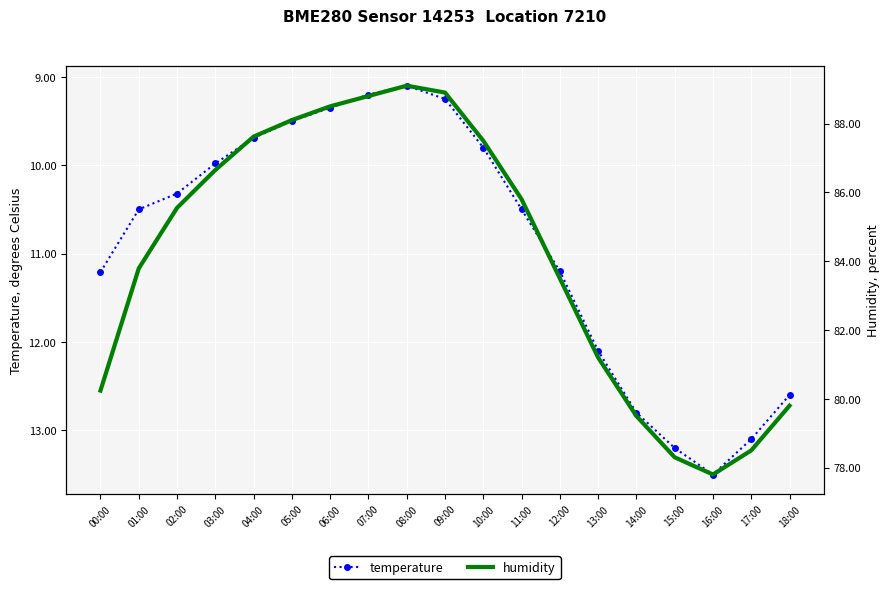

Reading left to right, list all the values displayed in this chart.

temperature: 00:00=11.2	01:00=10.5	02:00=10.3	03:00=10.0	04:00=9.7	05:00=9.5	06:00=9.3	07:00=9.2	08:00=9.1	09:00=9.2	10:00=9.8	11:00=10.5	12:00=11.2	13:00=12.1	14:00=12.8	15:00=13.2	16:00=13.5	17:00=13.1	18:00=12.6
humidity: 00:00=80.2	01:00=83.8	02:00=85.5	03:00=86.7	04:00=87.6	05:00=88.1	06:00=88.5	07:00=88.8	08:00=89.1	09:00=88.9	10:00=87.5	11:00=85.8	12:00=83.5	13:00=81.2	14:00=79.5	15:00=78.3	16:00=77.8	17:00=78.5	18:00=79.8